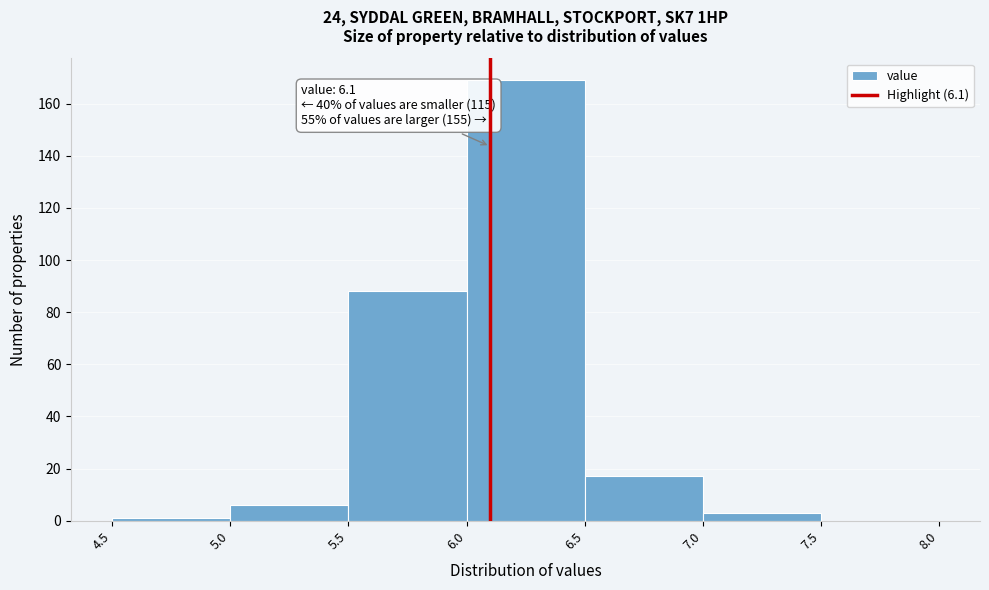

Which range on the x-axis has the tallest bar?

6.0 to 6.5